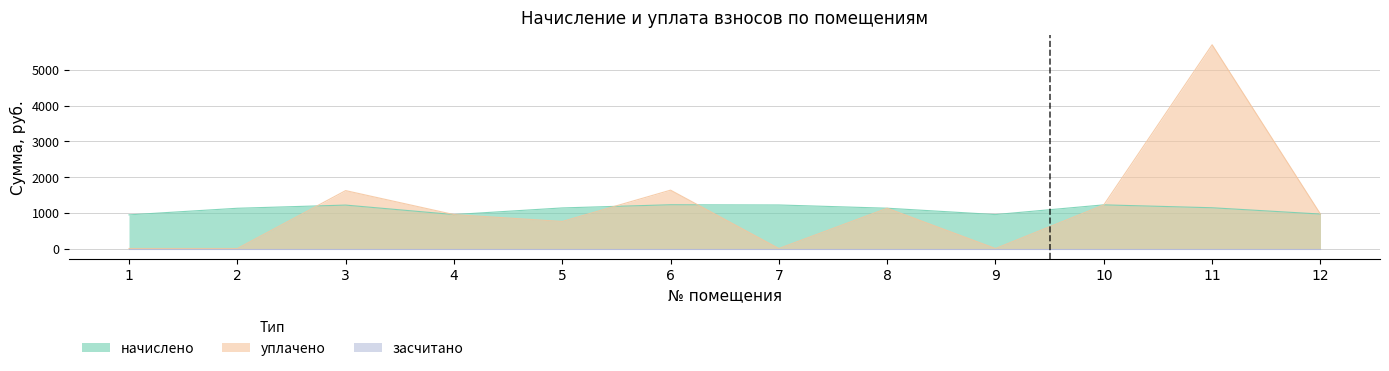

What is the lowest value of the начислено series?

941.3